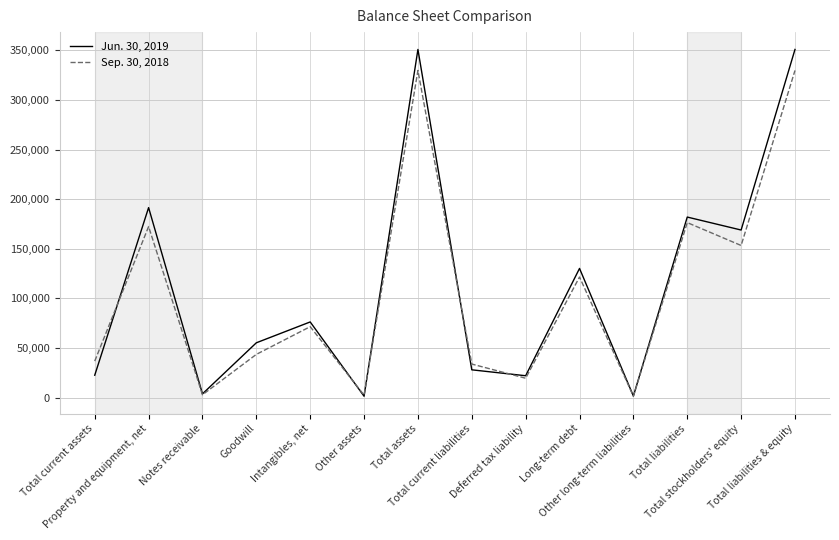

At how many categories does at least one series exceed 261291?

2